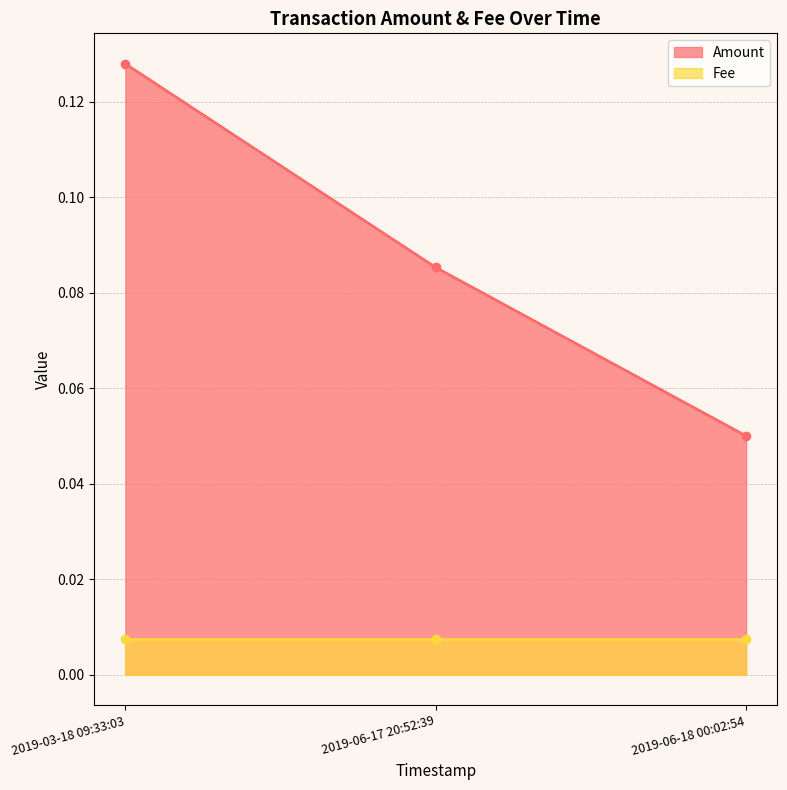

What is the difference between the values at 2019-06-18 00:02:54 and 2019-03-18 09:33:03?

0.1